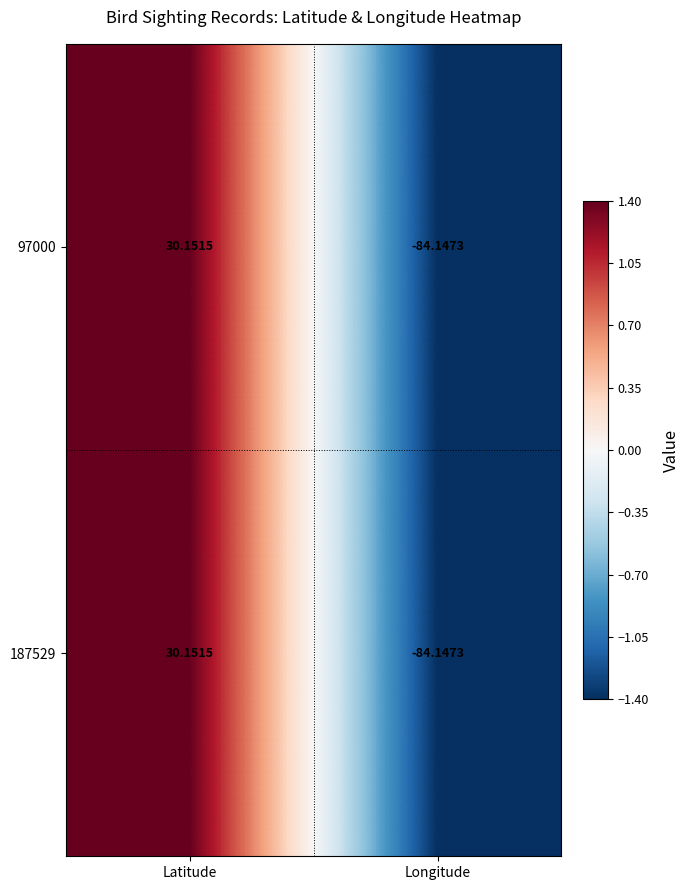

At which category is the sum across all series the highest?

Latitude